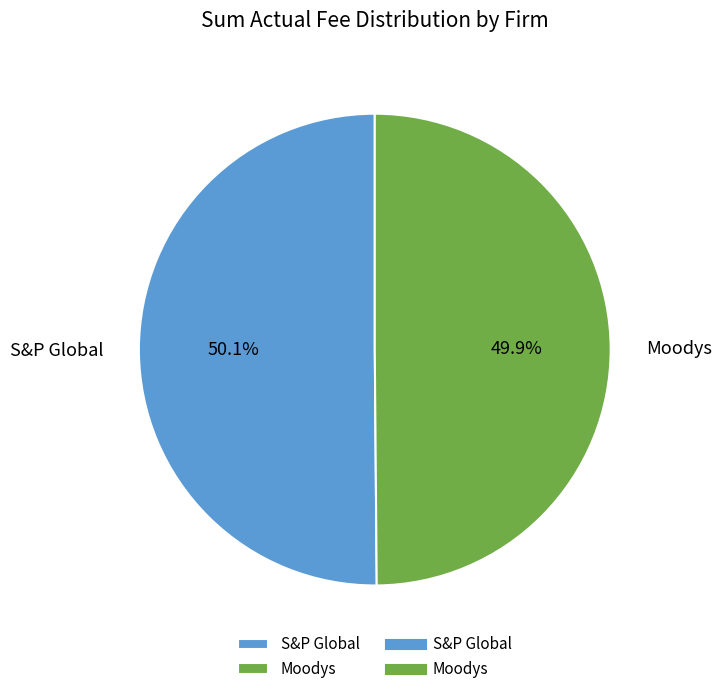

What is the ratio of the value at Moodys to the value at S&P Global?

1.0